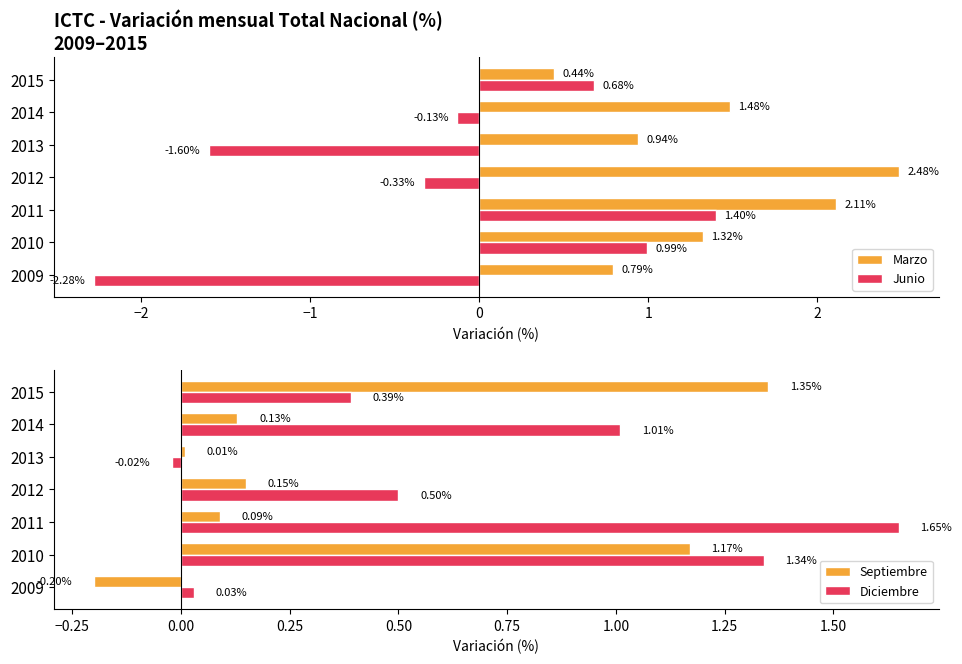

At which label is Junio closest to 0?

2014